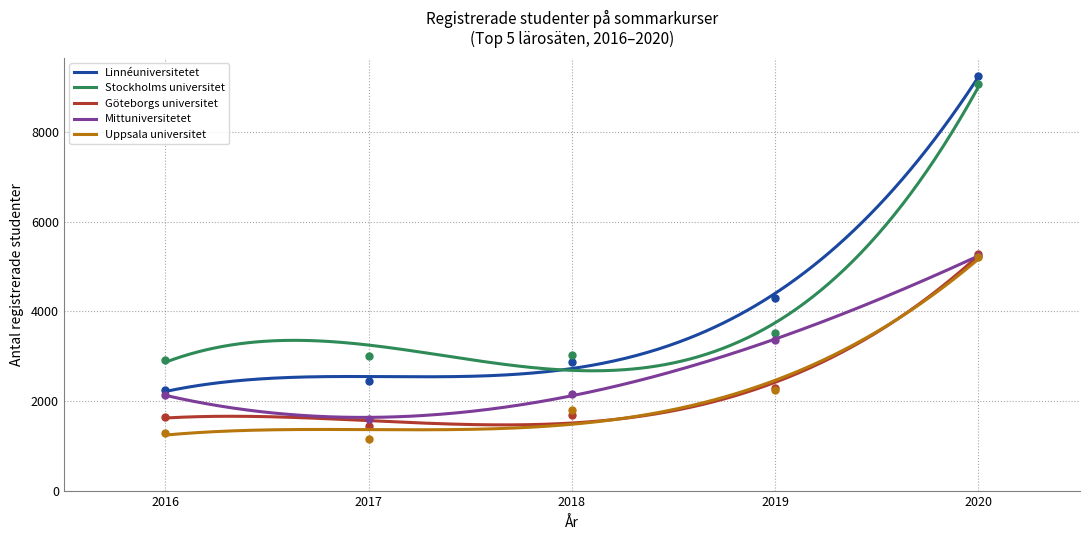

True or false: Stockholms universitet and Uppsala universitet intersect in this chart.

False